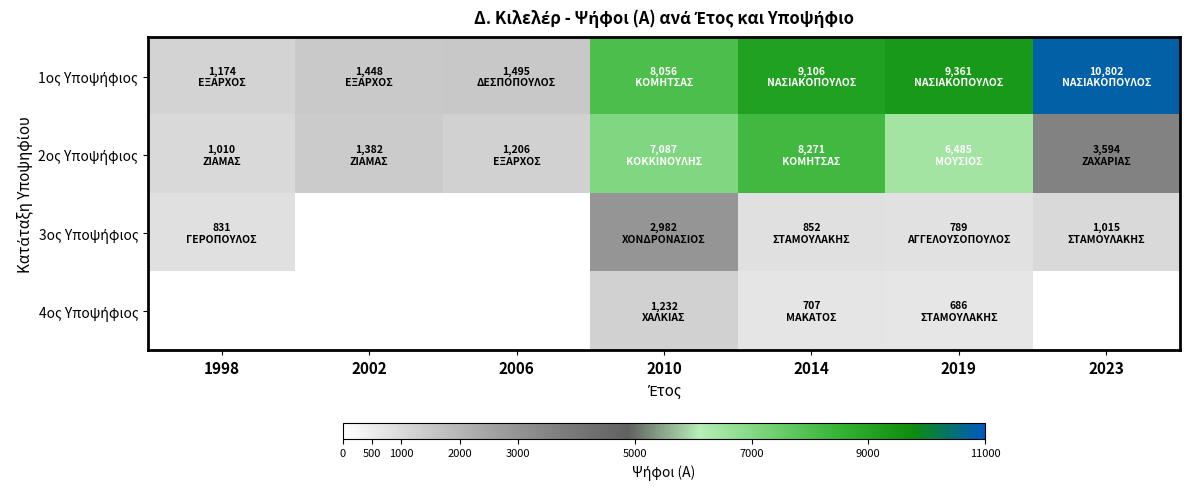

Rank the series by their average value, from highest to lowest.

1ος Υποψήφιος, 2ος Υποψήφιος, 3ος Υποψήφιος, 4ος Υποψήφιος